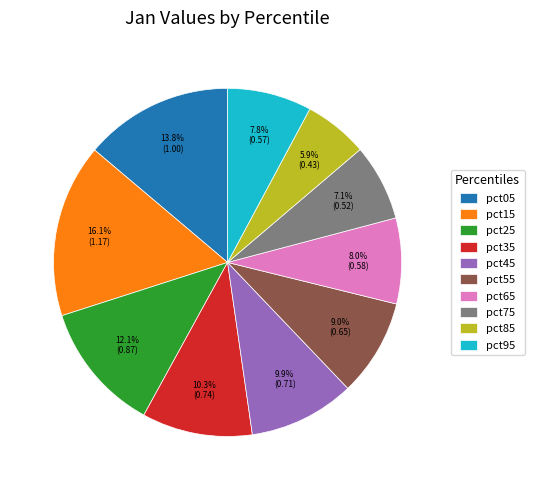

Which has a higher value, pct15 or pct45?

pct15